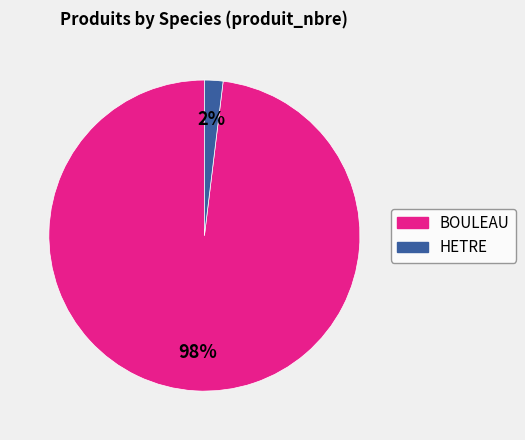

To the nearest percent, what is the difference between the largest and smallest slice percentages?

96%